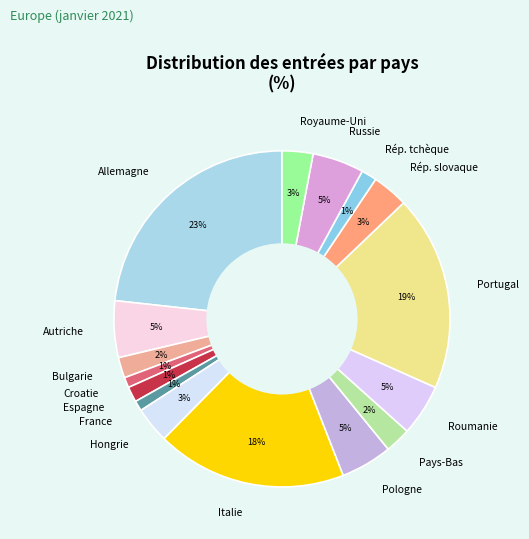

Is it true that Hongrie is 13% of the pie?

False